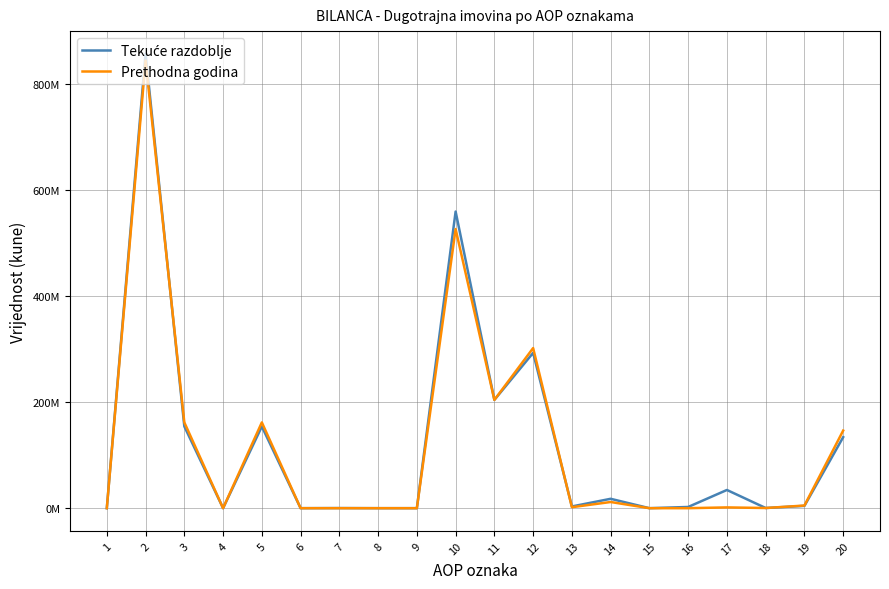

Does the chart have visible grid lines?

Yes